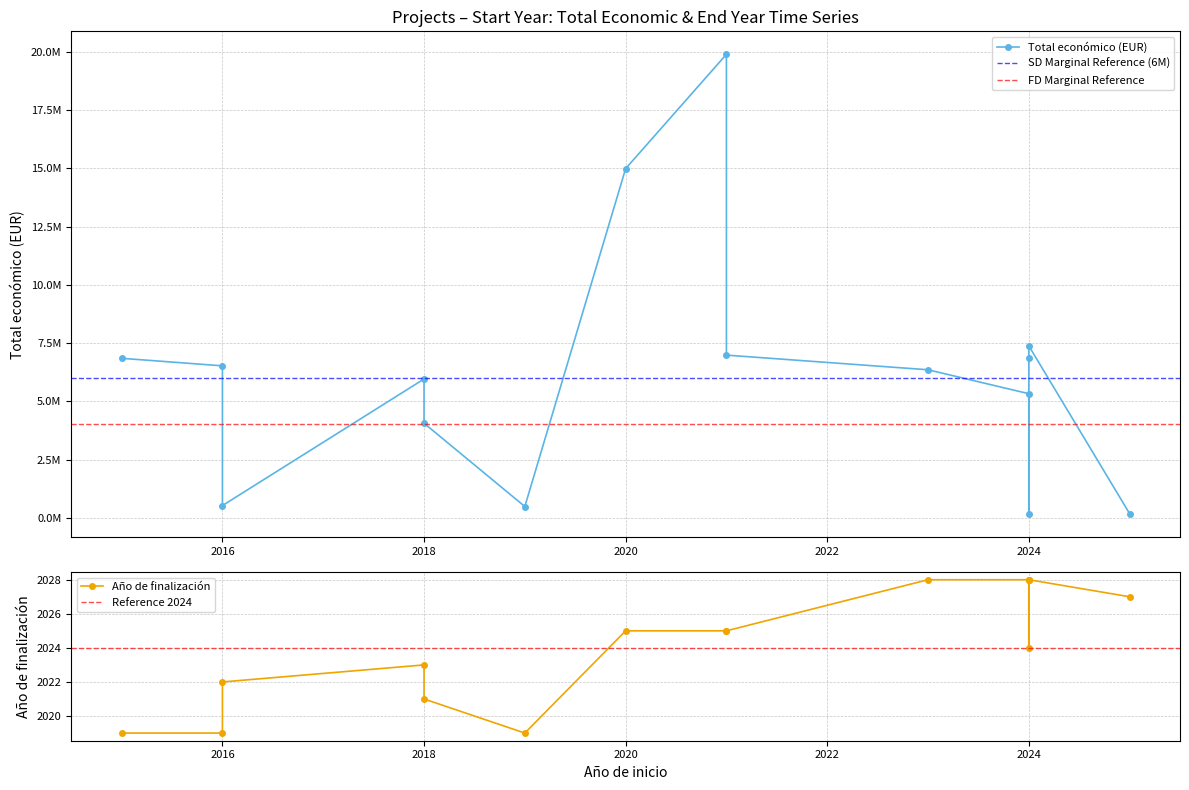

Which series has the widest spread of values?

Total económico